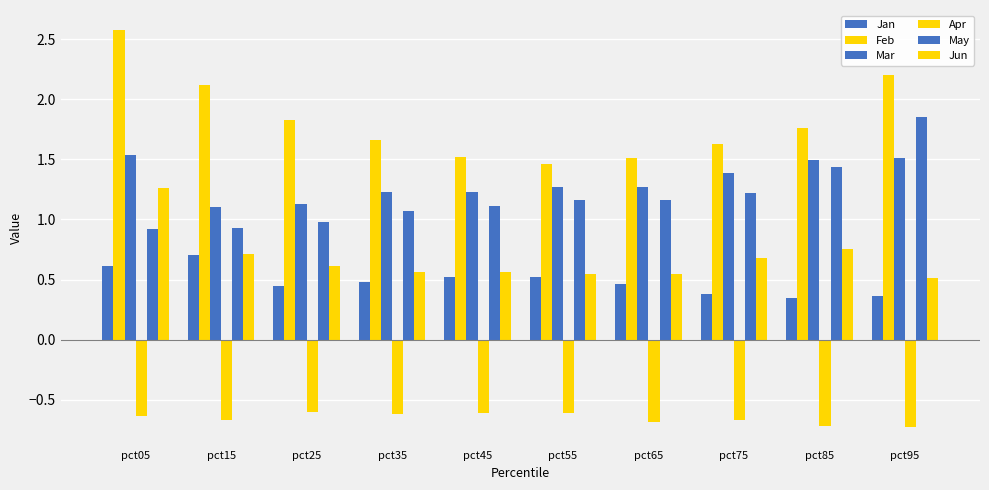

Reading left to right, extract all data points from this chart.

Jan: 0.6	0.7	0.5	0.5	0.5	0.5	0.5	0.4	0.3	0.4
Feb: 2.6	2.1	1.8	1.7	1.5	1.5	1.5	1.6	1.8	2.2
Mar: 1.5	1.1	1.1	1.2	1.2	1.3	1.3	1.4	1.5	1.5
Apr: -0.6	-0.7	-0.6	-0.6	-0.6	-0.6	-0.7	-0.7	-0.7	-0.7
May: 0.9	0.9	1.0	1.1	1.1	1.2	1.2	1.2	1.4	1.9
Jun: 1.3	0.7	0.6	0.6	0.6	0.5	0.5	0.7	0.8	0.5